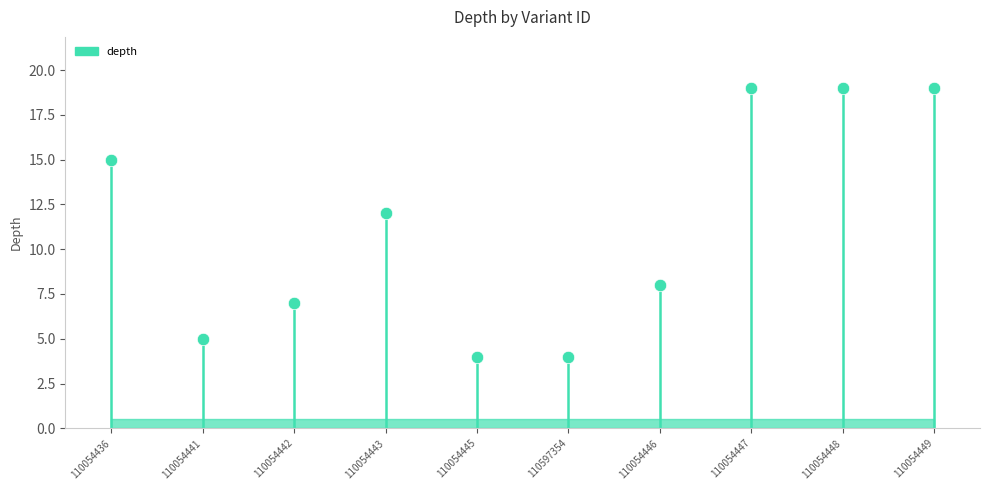

What is the range of Y values (max minus min)?

15